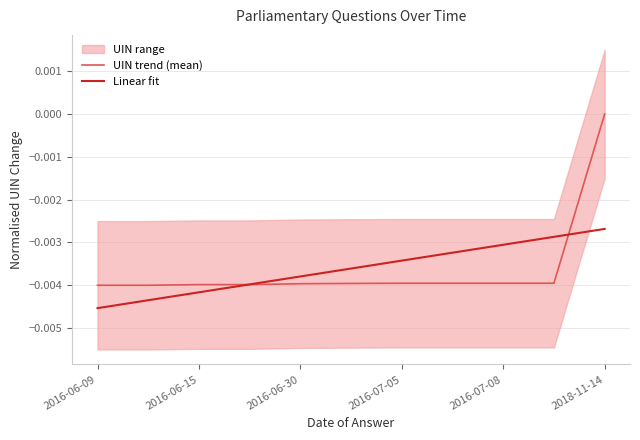

Which category has the highest value in the UIN trend (mean) series?

2018-11-14